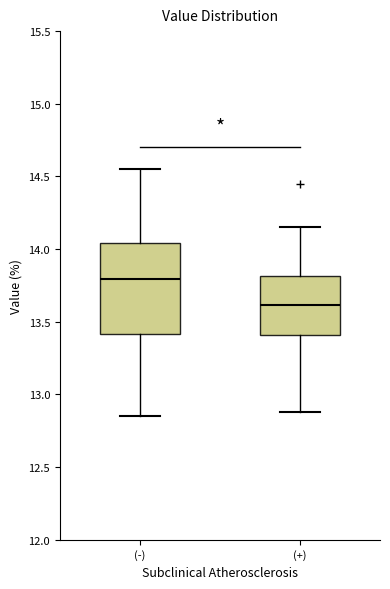

Where does the lower whisker of the box for (-) end on the y-axis? The values are not printed on the chart, so give them approximately, as read against the axis.

12.85